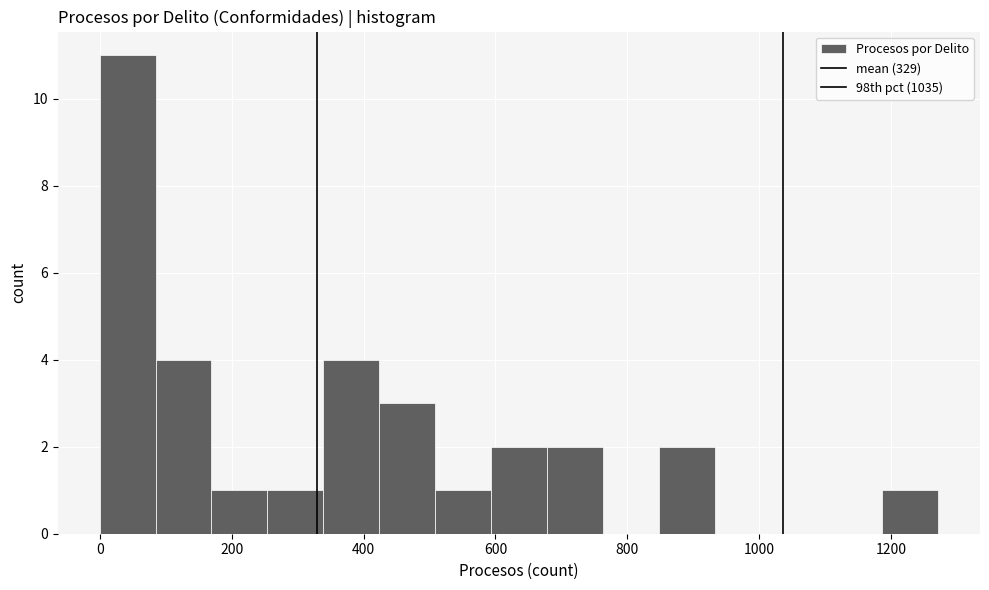

Reading left to right, transcribe this chart: for each bar, give the range it covers on the x-axis and its height. Neither the bar edges nor the heights are printed on the chart, so give them approximately, as read against the axes.

0 to 80: 11
80 to 160: 4
160 to 260: 1
260 to 340: 1
340 to 420: 4
420 to 500: 3
500 to 600: 1
600 to 680: 2
680 to 760: 2
760 to 840: 0
840 to 940: 2
940 to 1020: 0
1020 to 1100: 0
1100 to 1180: 0
1180 to 1280: 1